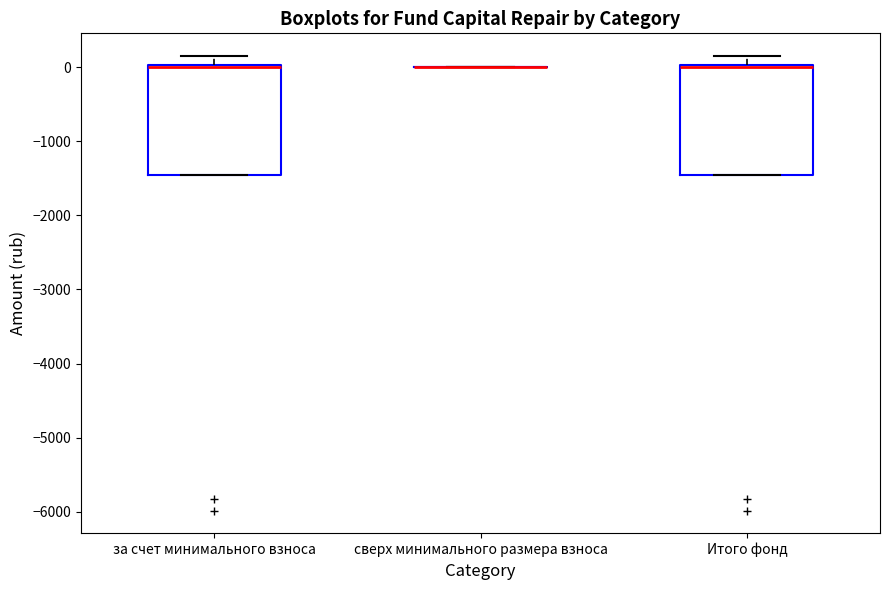

Reading left to right, transcribe this box plot: for each box, give where its median line is, the range the box spans, and where its two whiskers end, as read against the y-axis. The values are not printed on the chart, so give them approximately, as read against the axis.

за счет минимального взноса: median 0 (just below the box's upper edge), box -1500 to 0, whiskers -1500 to 200
сверх минимального размера взноса: box collapsed to a line at 0, whiskers 0 to 0
Итого фонд: median 0 (just below the box's upper edge), box -1500 to 0, whiskers -1500 to 200